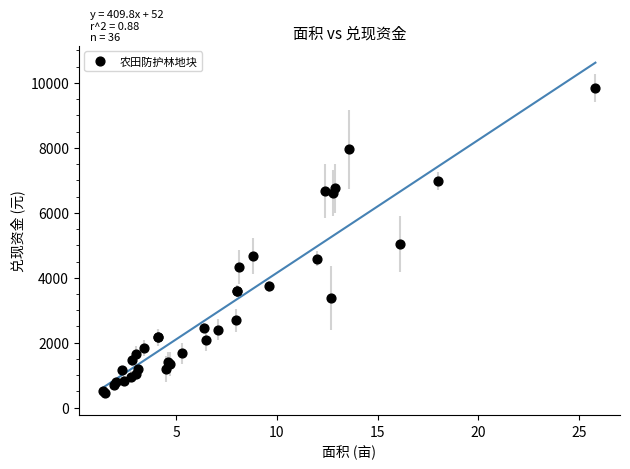

What Y value in the scatter plot is closest to 5152?

5025